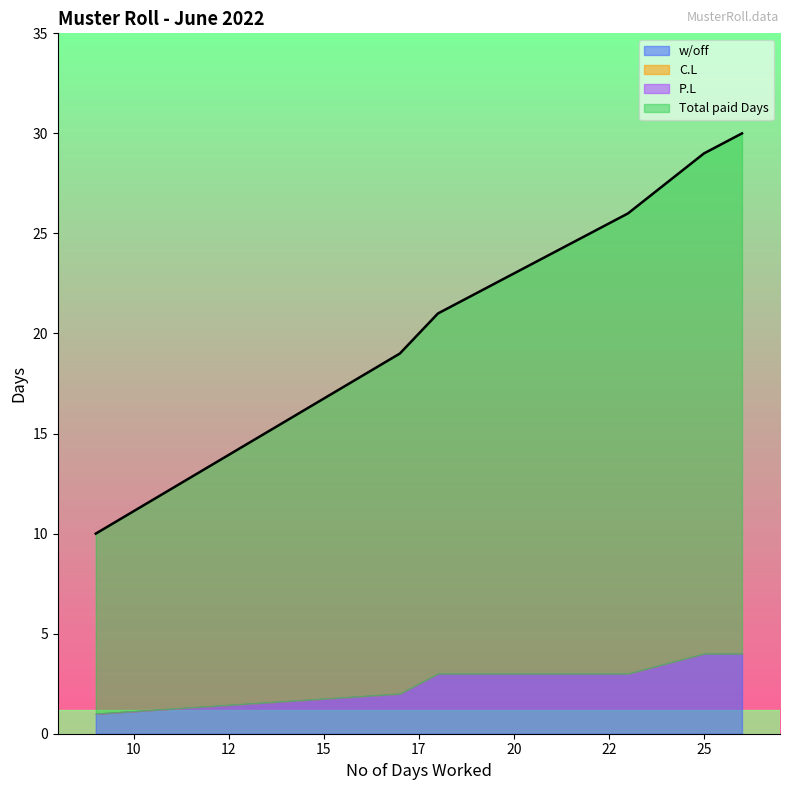

Is the value of C.L at 17 greater than the value of w/off at 17?

No